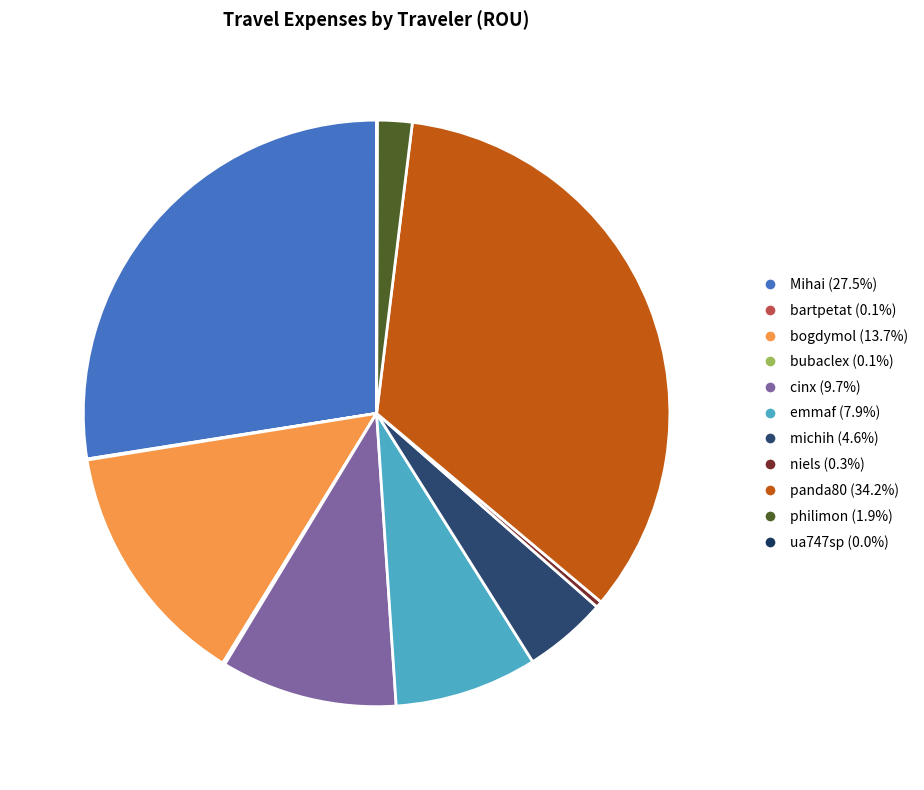

To the nearest percent, what is the combined percentage of philimon and Mihai?

29%